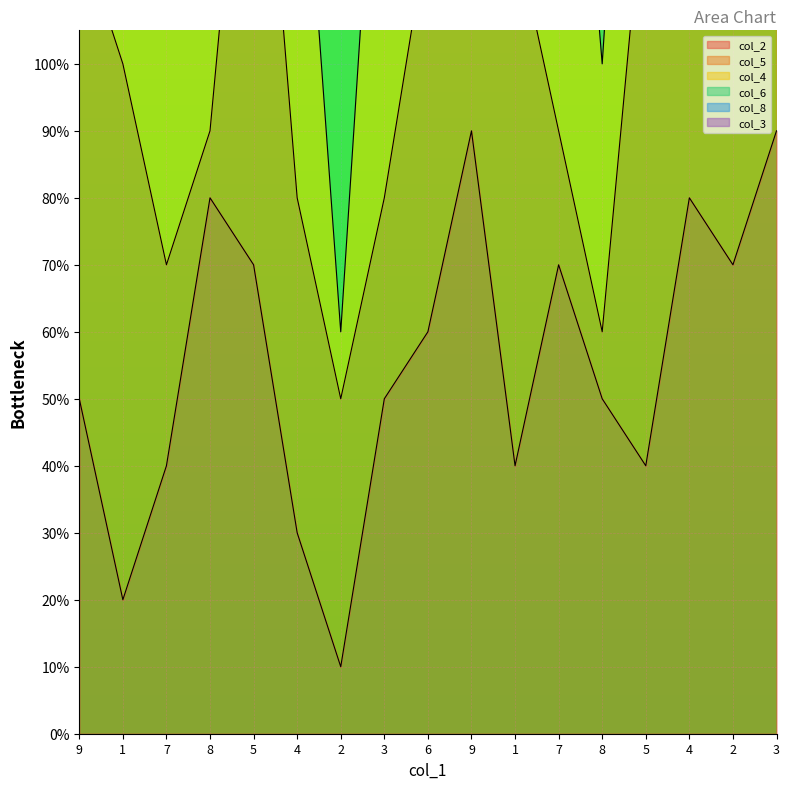

At which label is col_4 closest to 5?

6